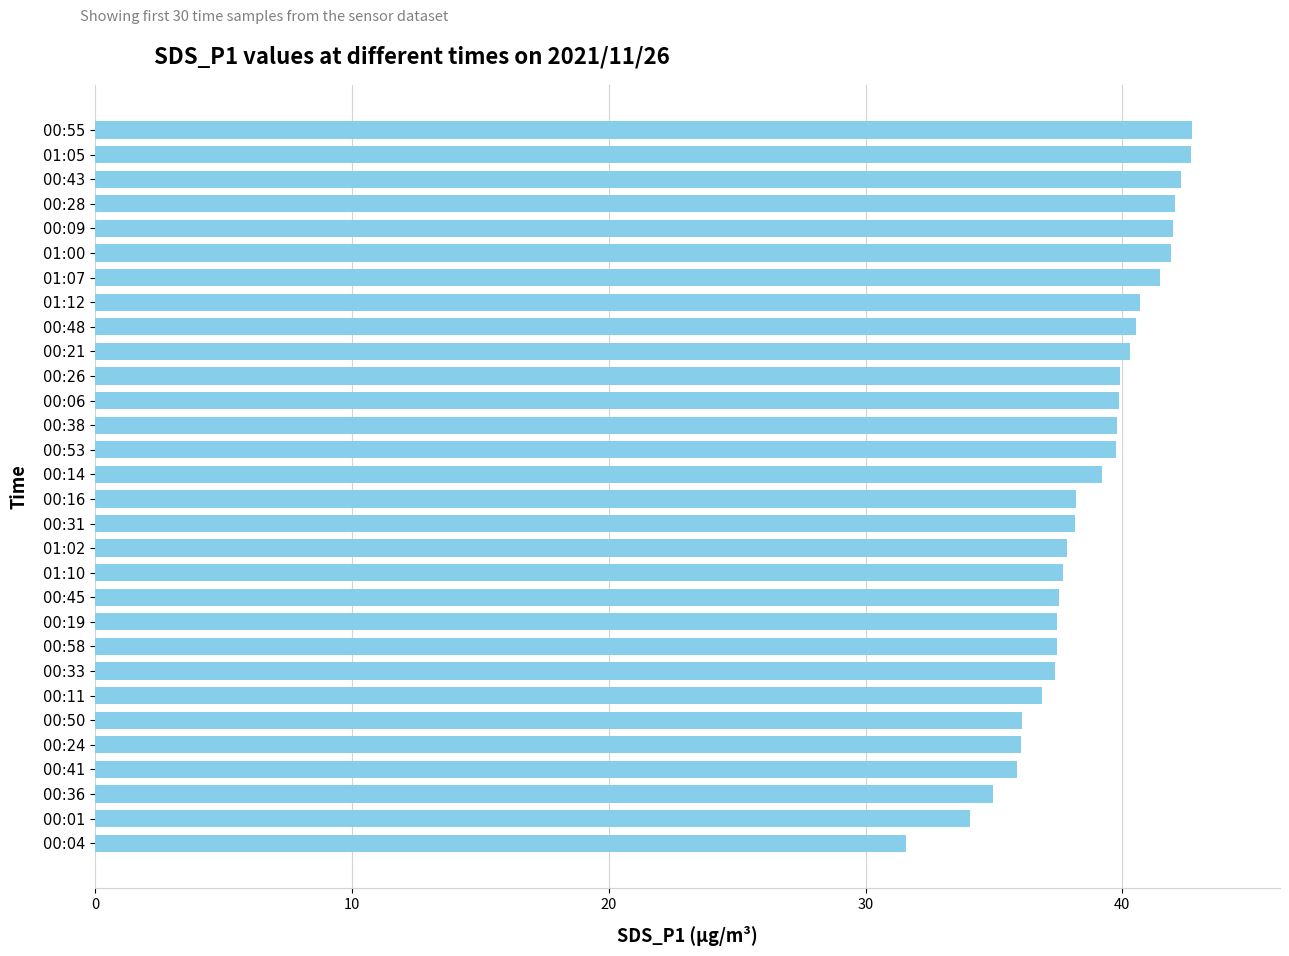

What is the sum of the values at 00:01 and 00:28?

76.1